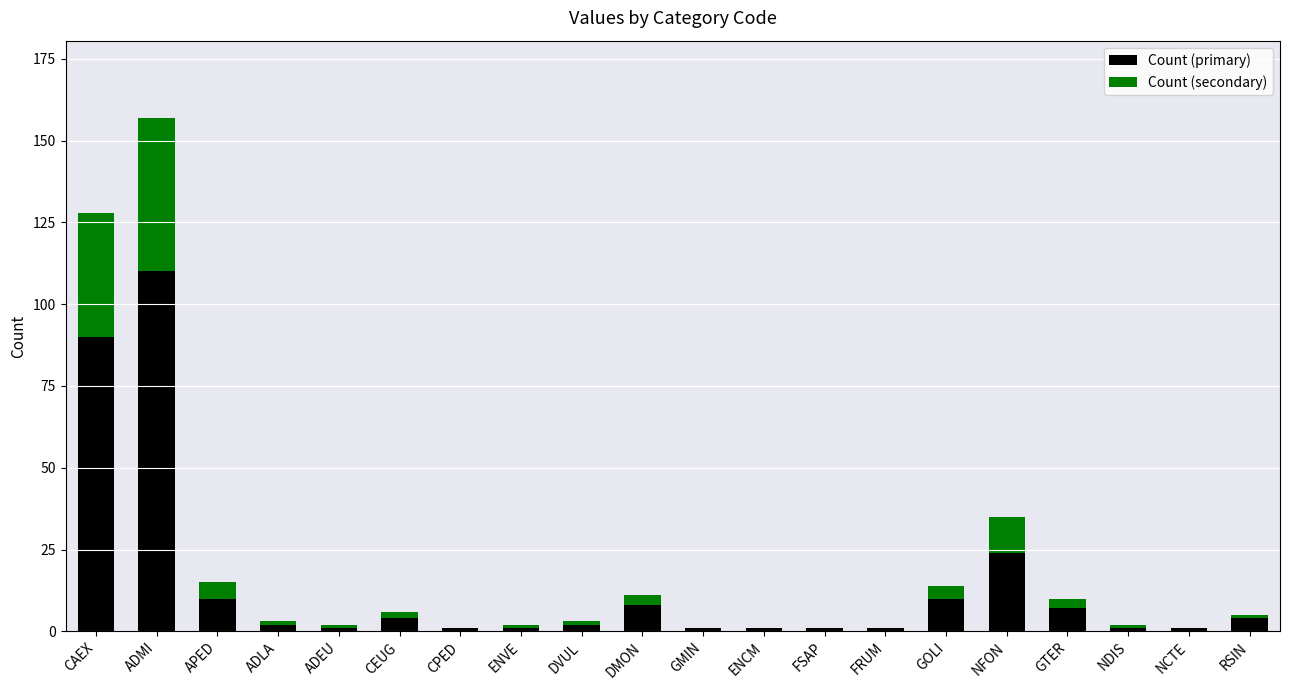

What is the total value across all series at CAEX?

128